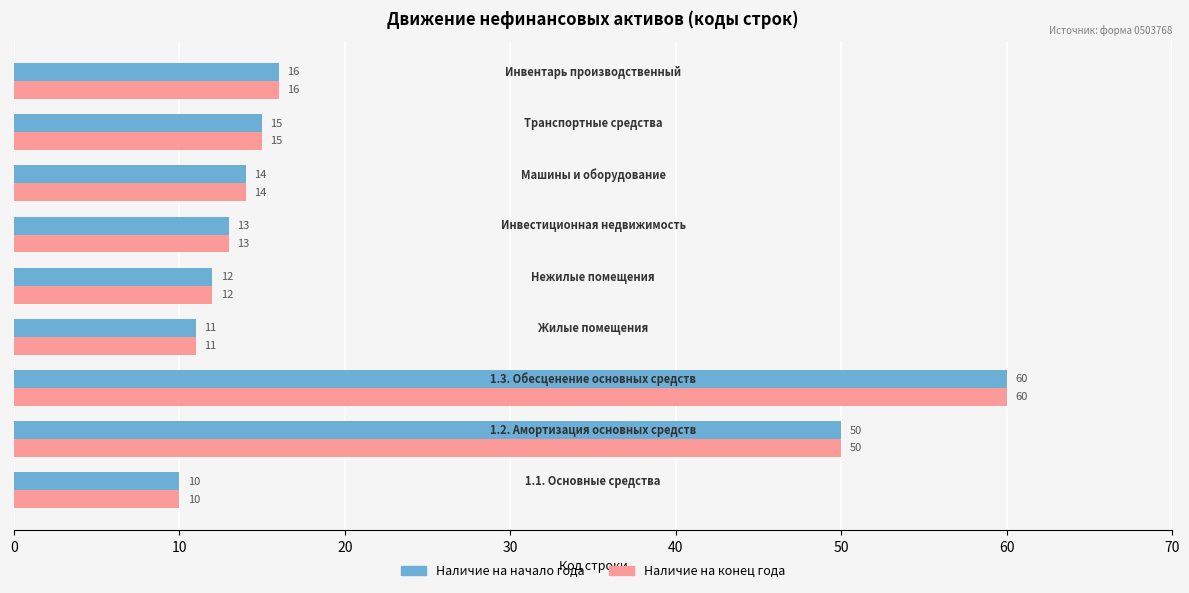

What is the smallest value displayed?

10